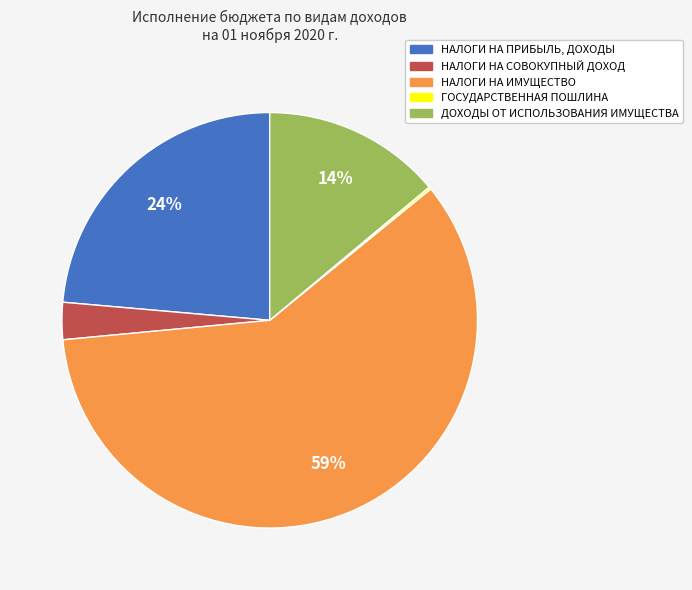

Does any single category account for the majority?

Yes